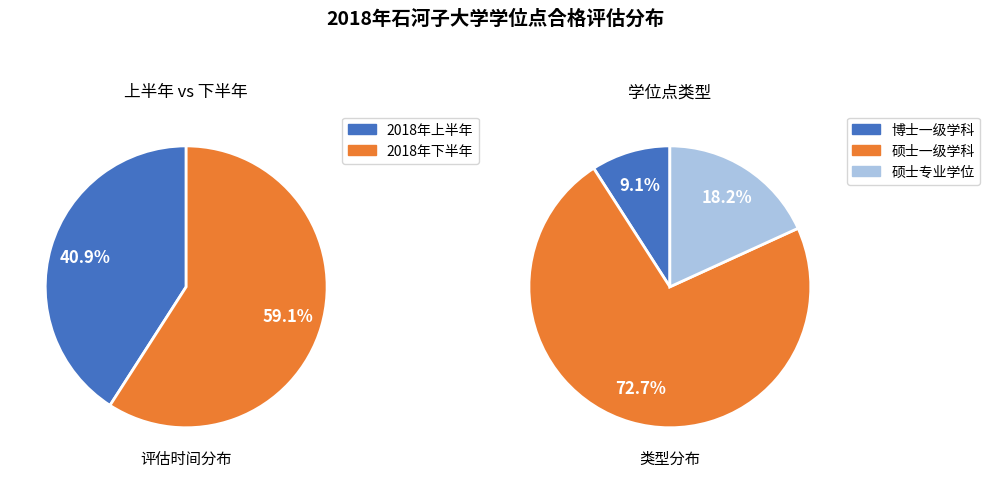

Which slice is the smallest?

博士一级学科